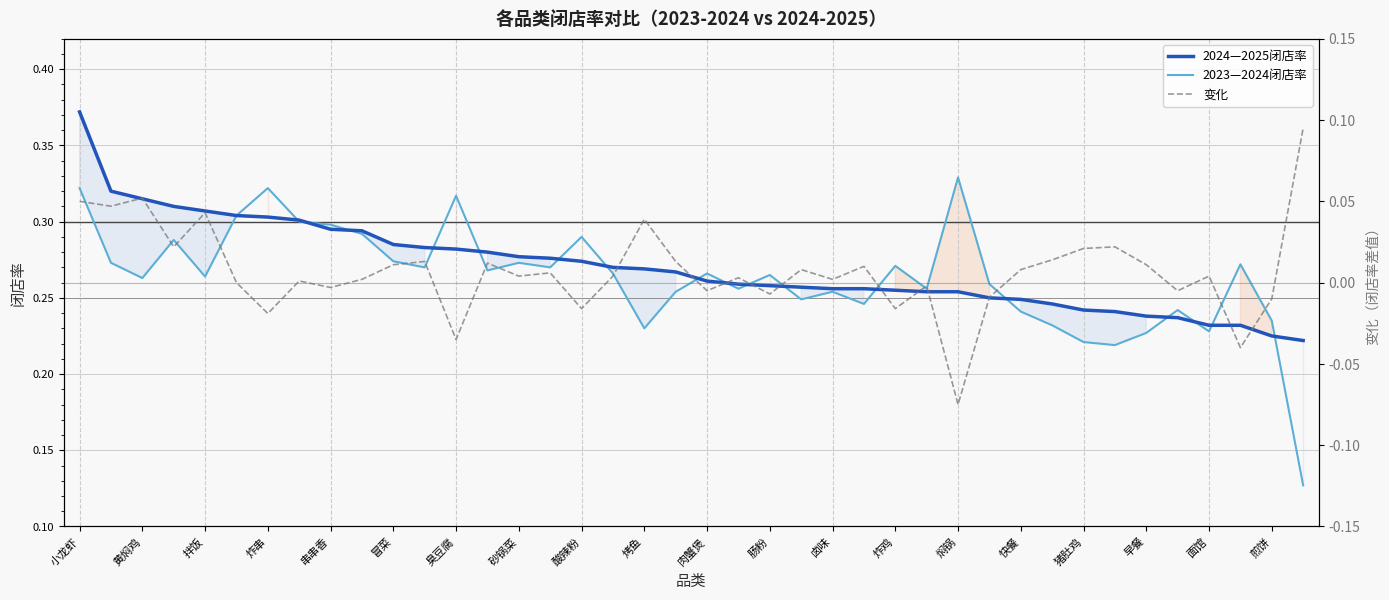

Reading left to right, what are all the values shown in this chart?

2024—2025闭店率: 0.4	0.3	0.3	0.3	0.3	0.3	0.3	0.3	0.3	0.3	0.3	0.3	0.3	0.3	0.3	0.3	0.3	0.3	0.3	0.3	0.3	0.3	0.3	0.3	0.3	0.3	0.3	0.3	0.3	0.2	0.2	0.2	0.2	0.2	0.2	0.2	0.2	0.2	0.2	0.2
2023—2024闭店率: 0.3	0.3	0.3	0.3	0.3	0.3	0.3	0.3	0.3	0.3	0.3	0.3	0.3	0.3	0.3	0.3	0.3	0.3	0.2	0.3	0.3	0.3	0.3	0.2	0.3	0.2	0.3	0.3	0.3	0.3	0.2	0.2	0.2	0.2	0.2	0.2	0.2	0.3	0.2	0.1
变化: 0.1	0.0	0.1	0.0	0.0	0.0	-0.0	0.0	-0.0	0.0	0.0	0.0	-0.0	0.0	0.0	0.0	-0.0	0.0	0.0	0.0	-0.0	0.0	-0.0	0.0	0.0	0.0	-0.0	-0.0	-0.1	-0.0	0.0	0.0	0.0	0.0	0.0	-0.0	0.0	-0.0	-0.0	0.1